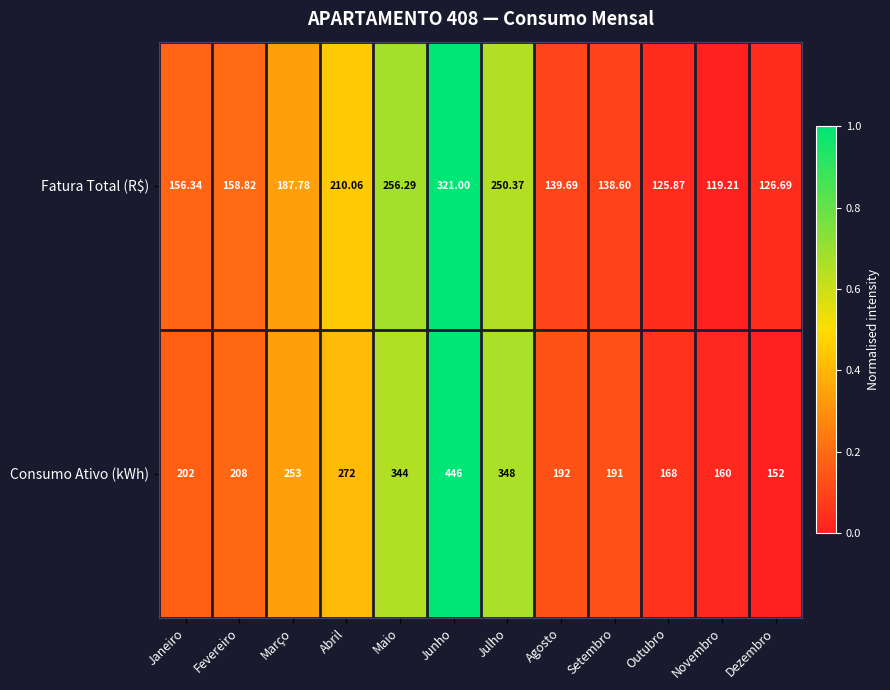

Rank the series at Fevereiro from lowest to highest value.

Fatura Total (R$), Consumo Ativo (kWh)